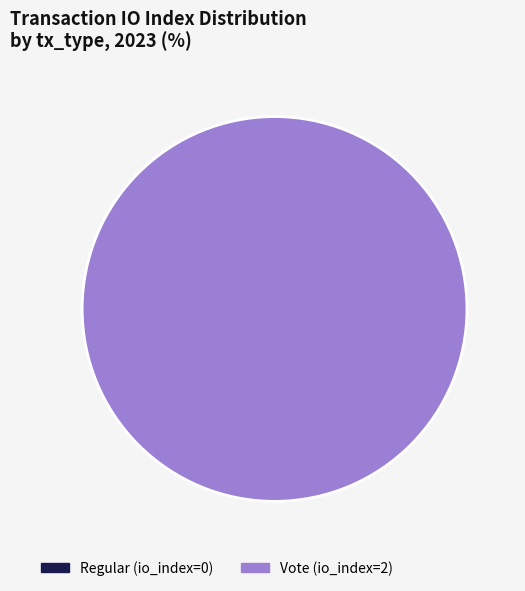

How much of the chart is everything except Regular (io_index=0)?

100.0%